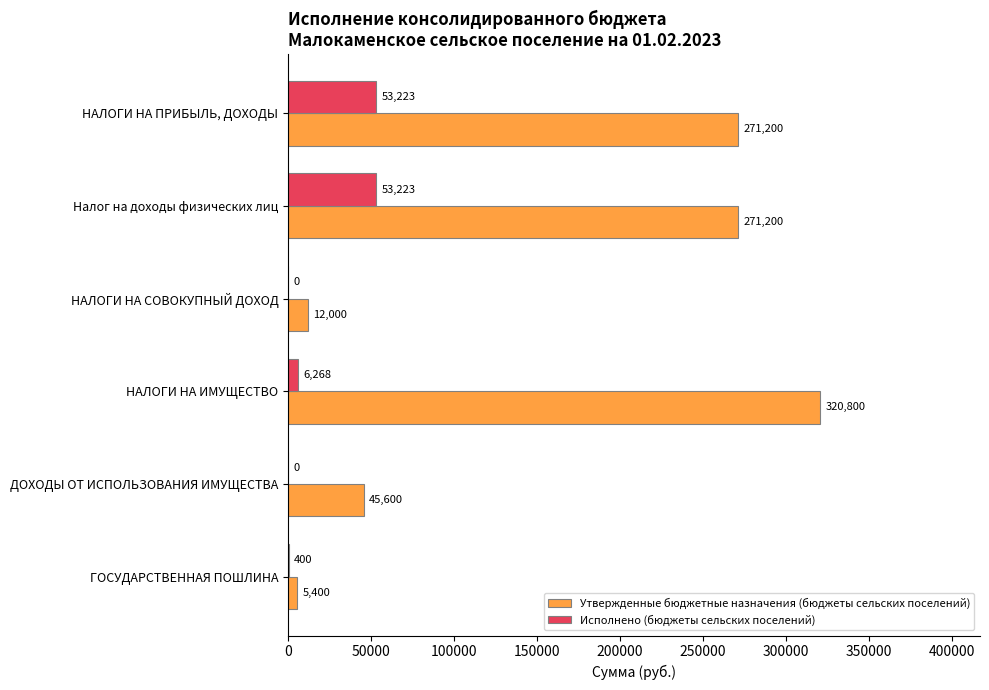

The Исполнено (бюджеты сельских поселений) series shows 53223.0 at НАЛОГИ НА ПРИБЫЛЬ, ДОХОДЫ. True or false?

True